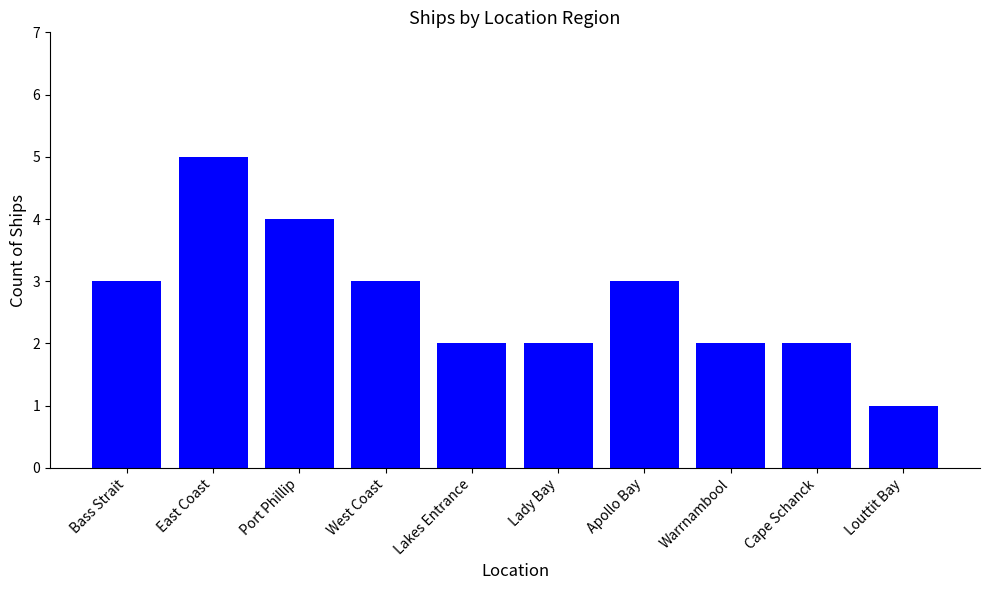

Are the bars horizontal?

No